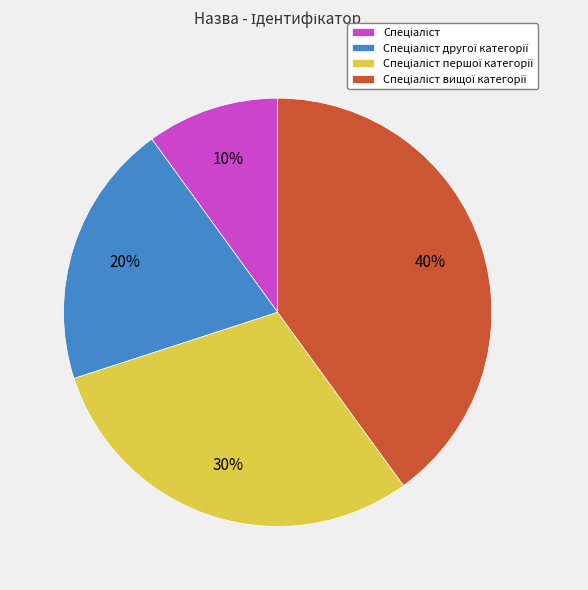

To the nearest percent, what is the average slice percentage?

25%